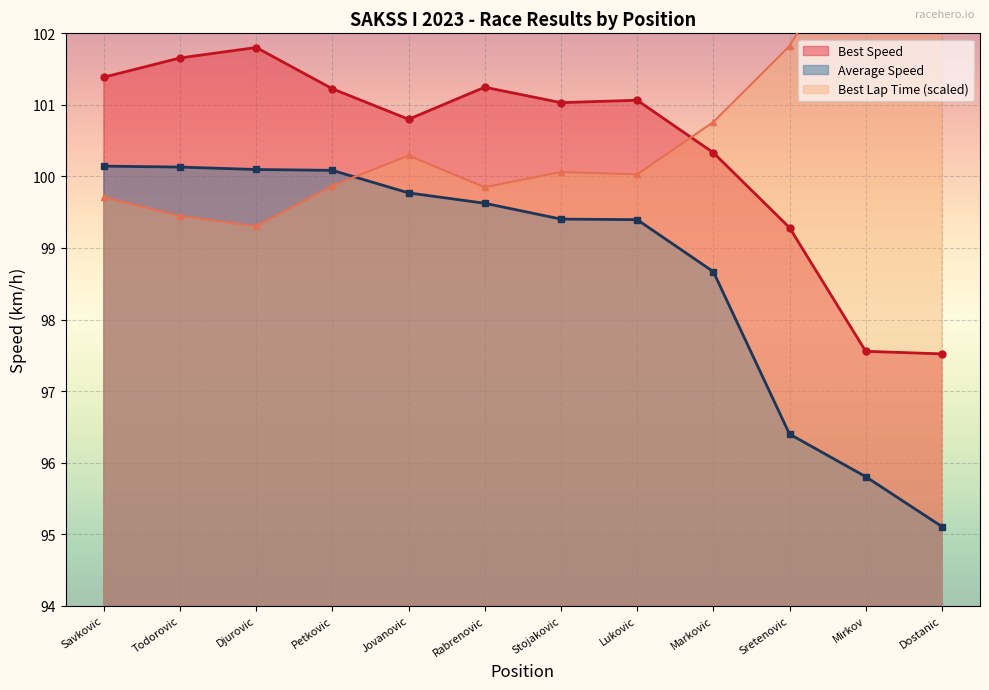

At which label does Best Speed first exceed 101?

Savkovic